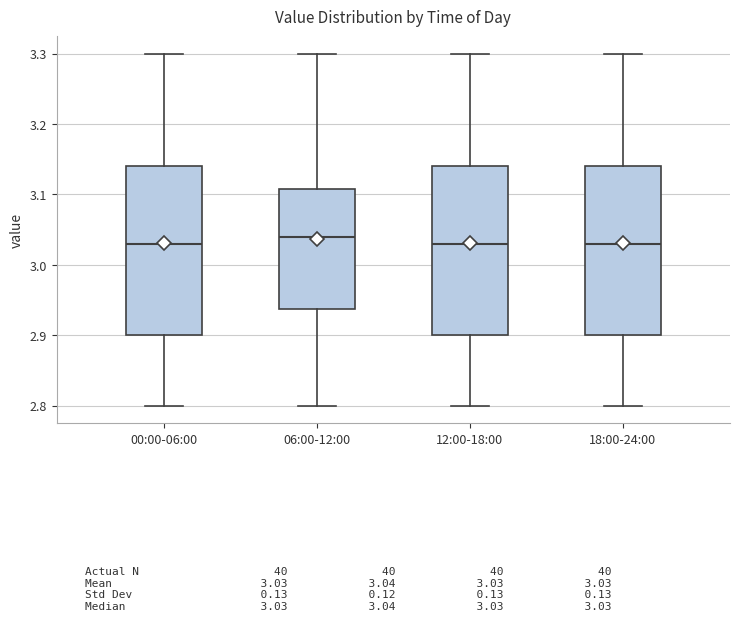

Reading left to right, transcribe this box plot: for each box, give where its median line is, the range the box spans, and where its two whiskers end, as read against the y-axis. The values are not printed on the chart, so give them approximately, as read against the axis.

00:00-06:00: median 3.03, box 2.90 to 3.14, whiskers 2.80 to 3.30
06:00-12:00: median 3.04, box 2.94 to 3.11, whiskers 2.80 to 3.30
12:00-18:00: median 3.03, box 2.90 to 3.14, whiskers 2.80 to 3.30
18:00-24:00: median 3.03, box 2.90 to 3.14, whiskers 2.80 to 3.30